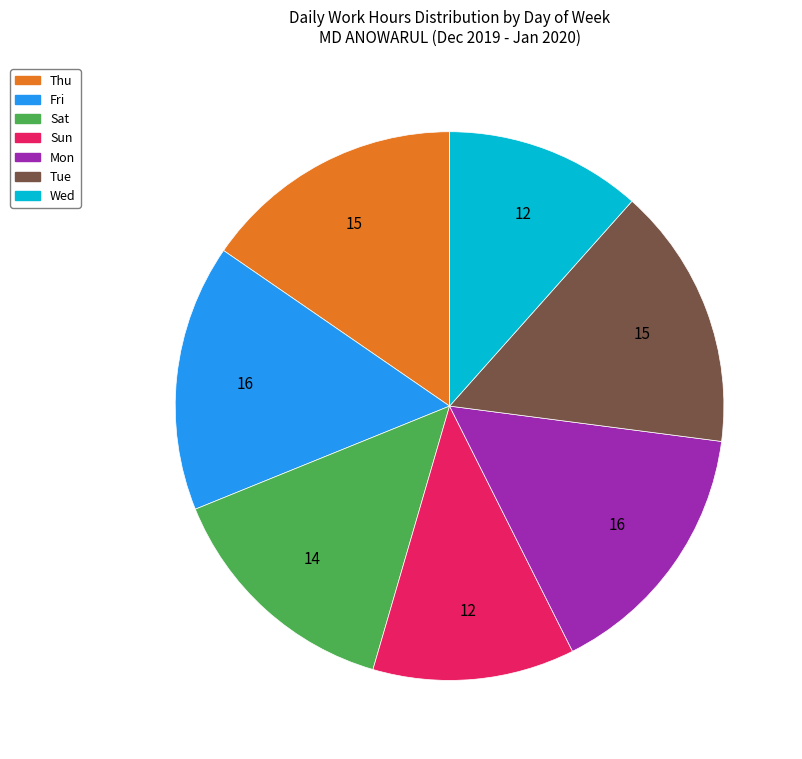

Combined, do Thu and Sat account for over 50%?

No